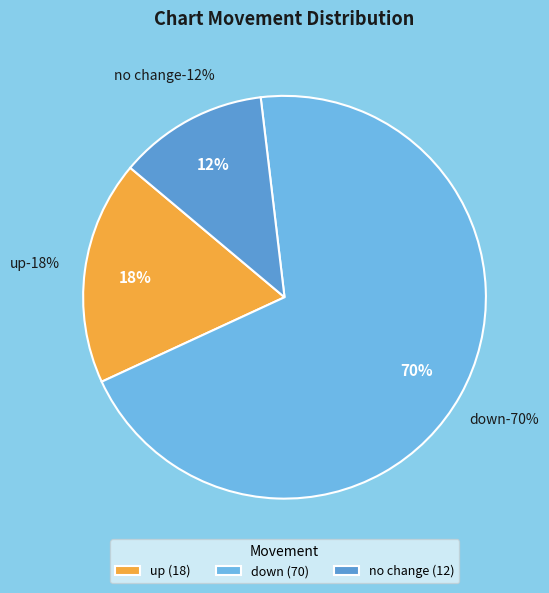

To the nearest percent, what percentage of the pie is down?

70%